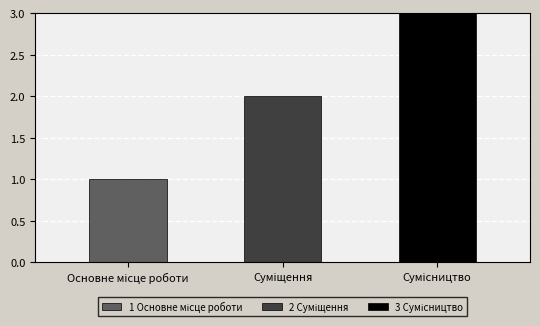

Which label corresponds to the largest value in the chart?

Сумісництво